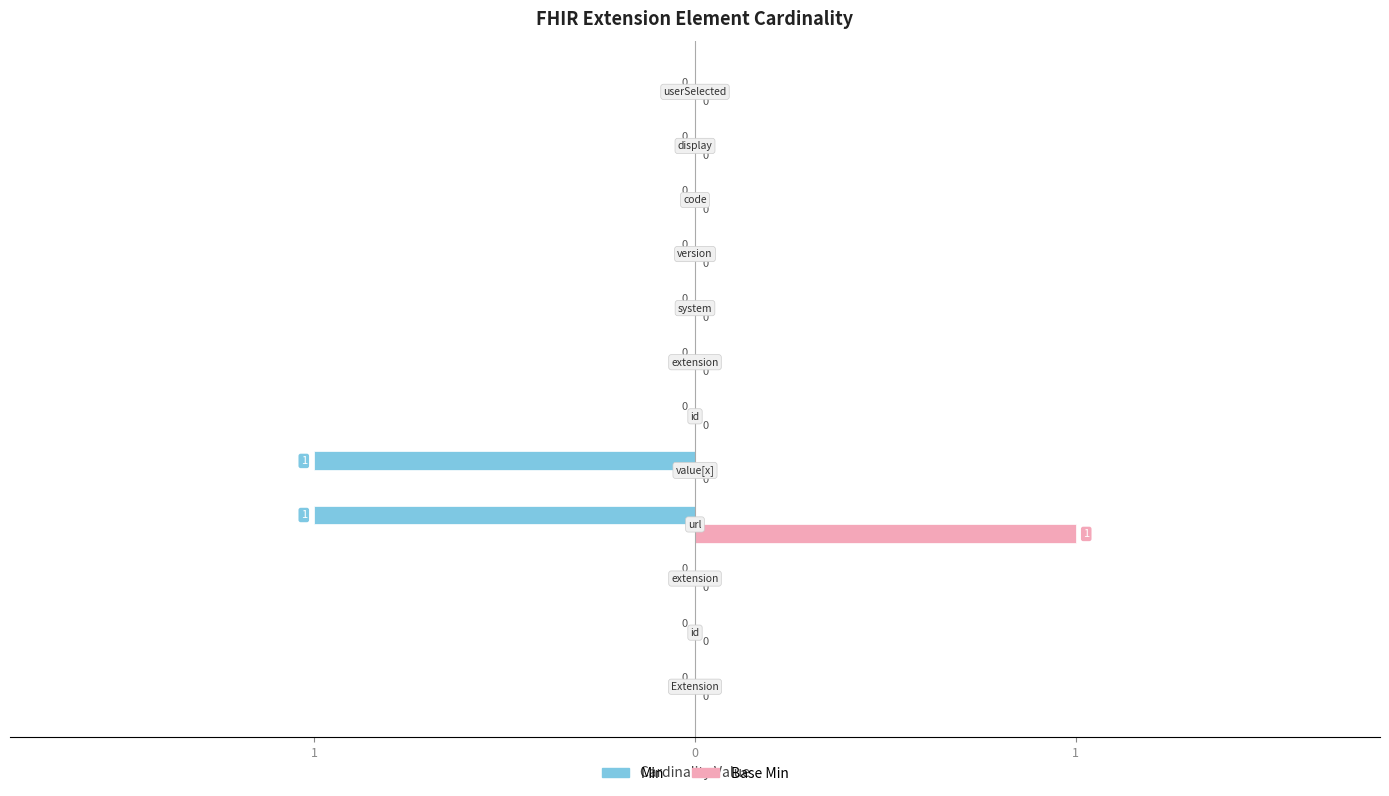

Reading left to right, transcribe all the data shown in this chart.

Min: 0	0	0	1	1	0	0	0	0	0	0	0
Base Min: 0	0	0	1	0	0	0	0	0	0	0	0